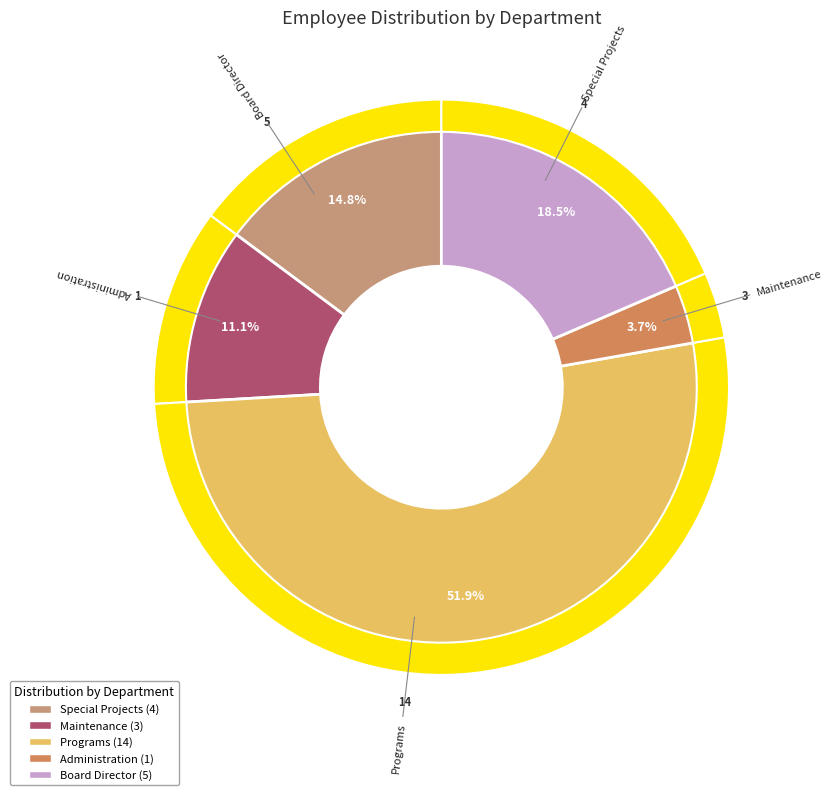

Which category has the smallest portion of the pie?

Administration